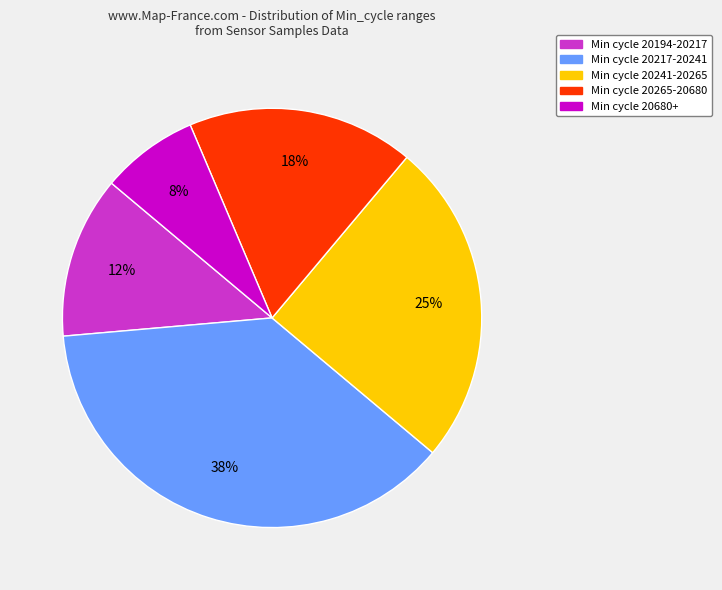

How many segments does this pie chart have?

5